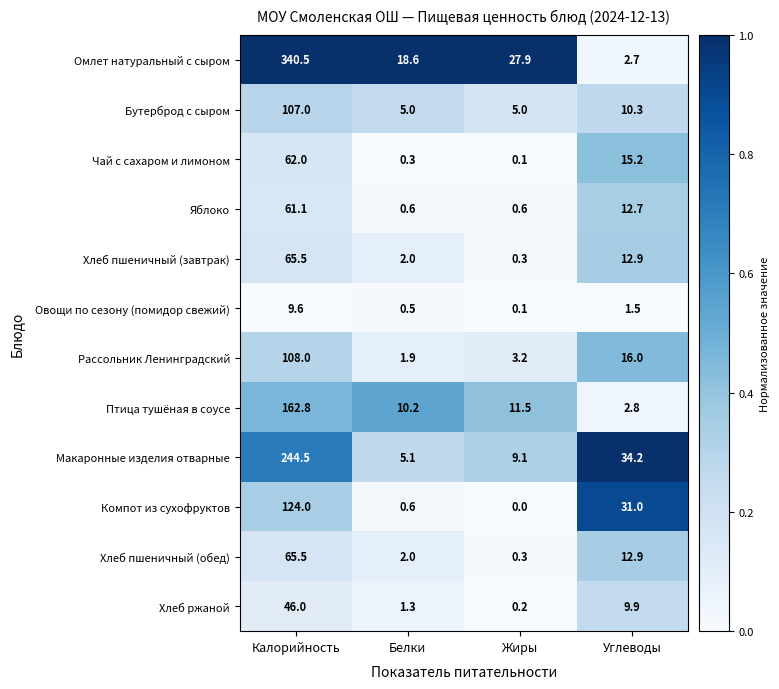

Which series has the largest total across all categories?

Омлет натуральный с сыром